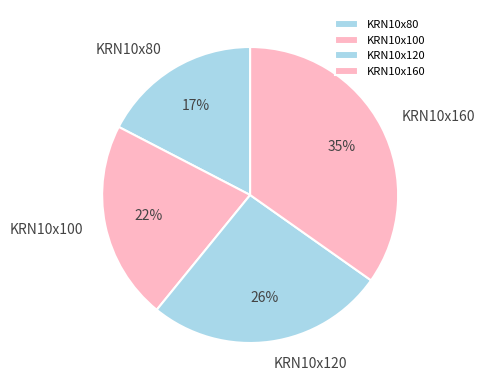

To the nearest percent, what is the combined percentage of KRN10x100 and KRN10x120?

48%